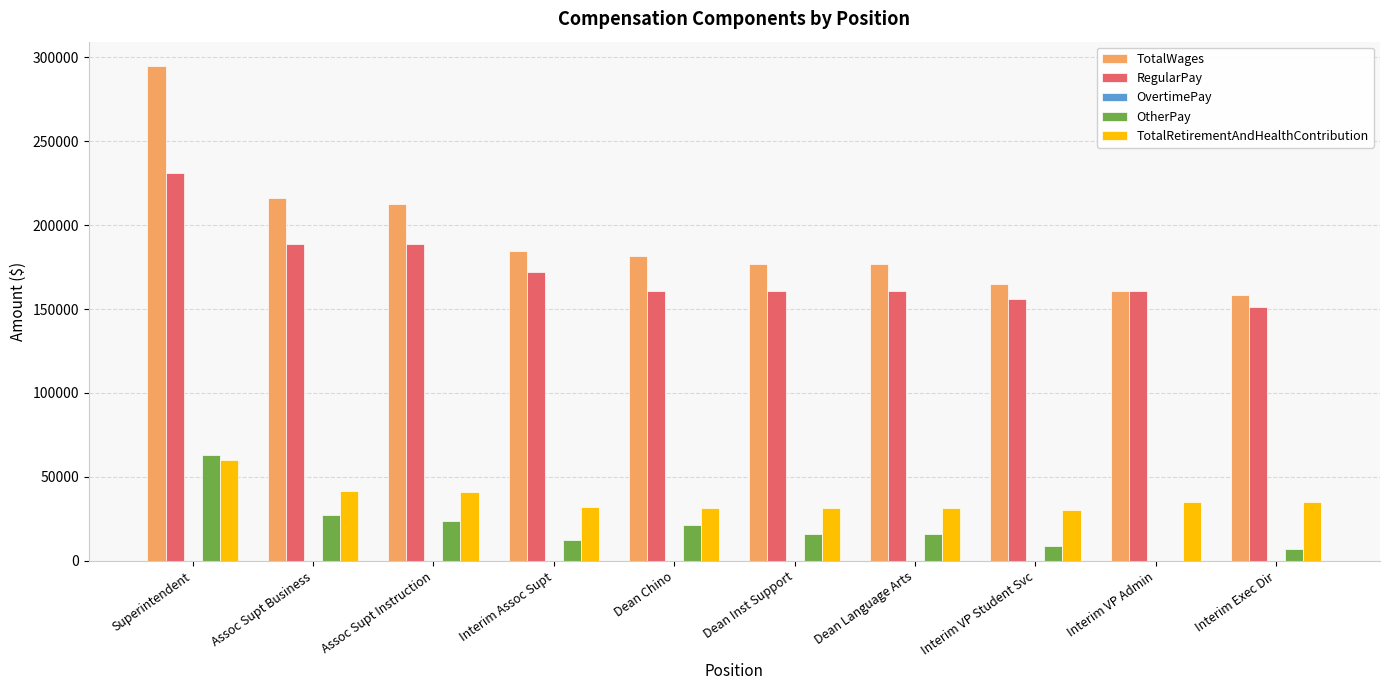

How many distinct data groups are displayed?

4